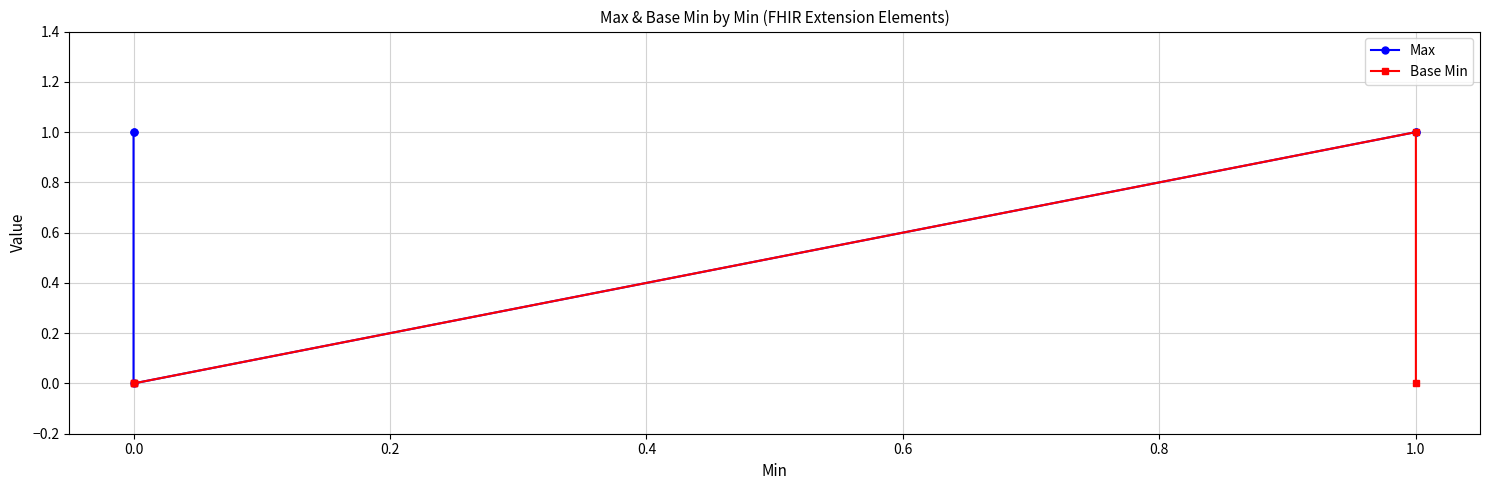

What are all the series names shown in the legend?

Max, Base Min